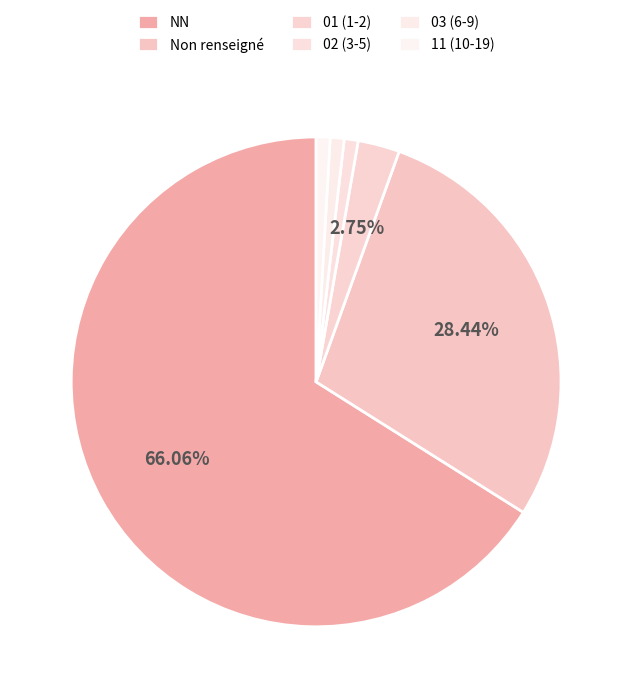

To the nearest percent, what is the difference between the largest and smallest slice percentages?

65%